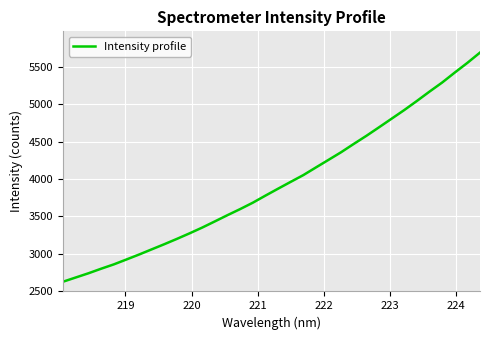

Does the chart display data point markers on the line(s)?

No